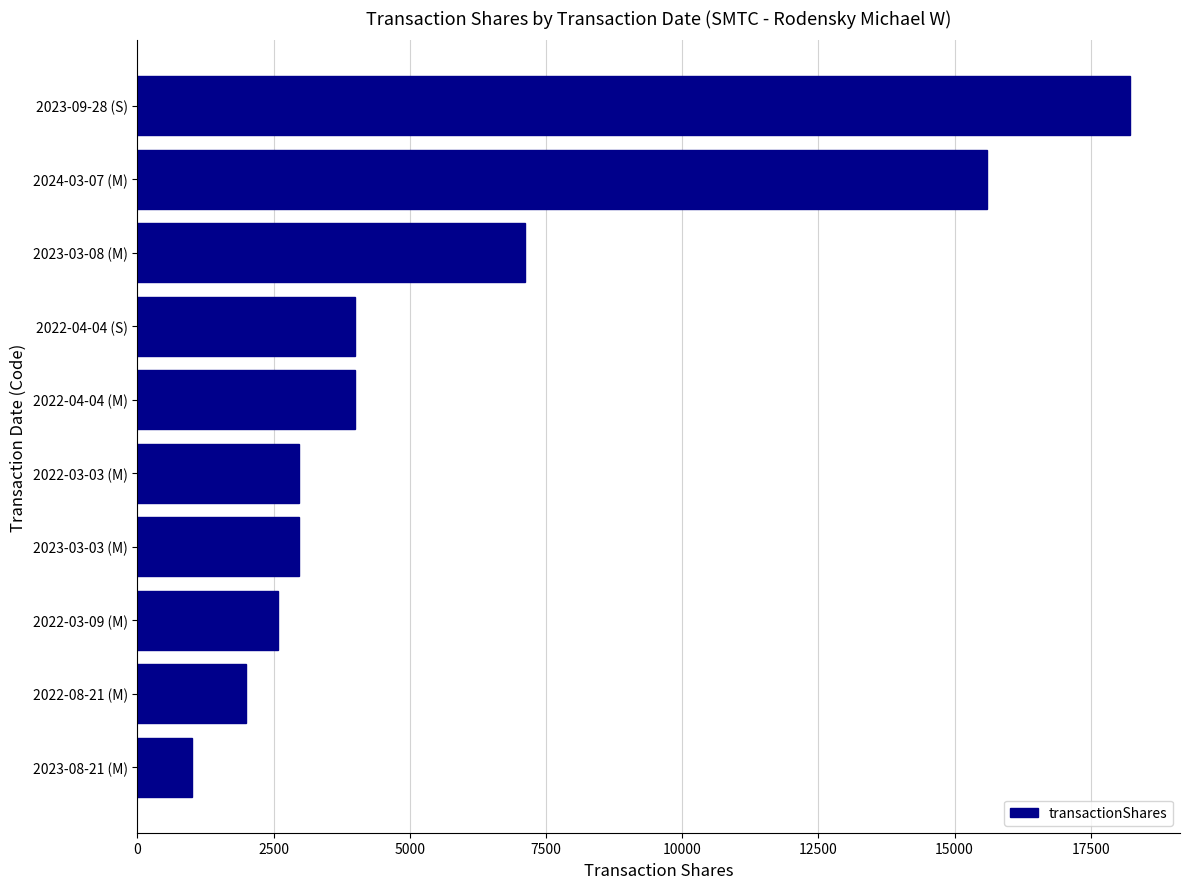

What is the greatest value displayed?

18227